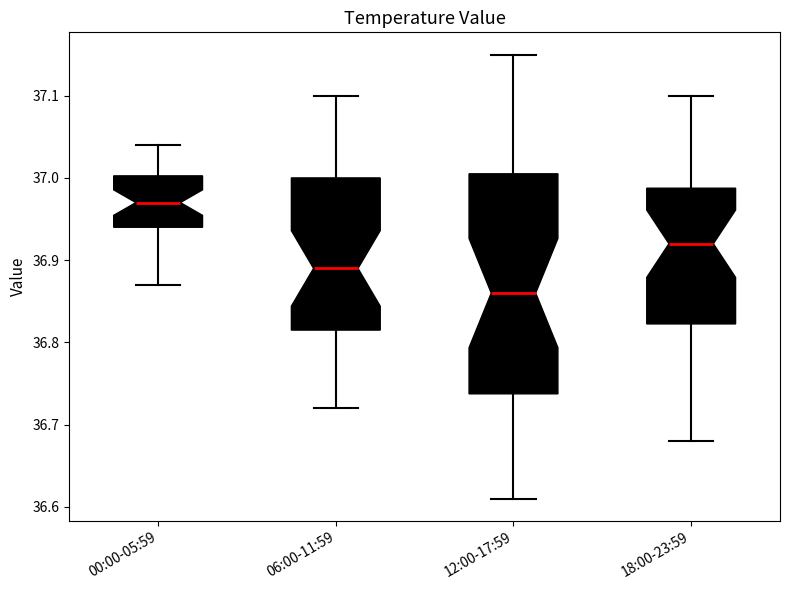

Reading left to right, read every box against the y-axis: the position of its median line, the range the box covers, and the ends of its whiskers. The values are not printed on the chart, so give them approximately, as read against the axis.

00:00-05:59: median 36.97, box 36.94 to 37.00, whiskers 36.87 to 37.04
06:00-11:59: median 36.89, box 36.82 to 37.00, whiskers 36.72 to 37.10
12:00-17:59: median 36.86, box 36.74 to 37.01, whiskers 36.61 to 37.15
18:00-23:59: median 36.92, box 36.82 to 36.99, whiskers 36.68 to 37.10